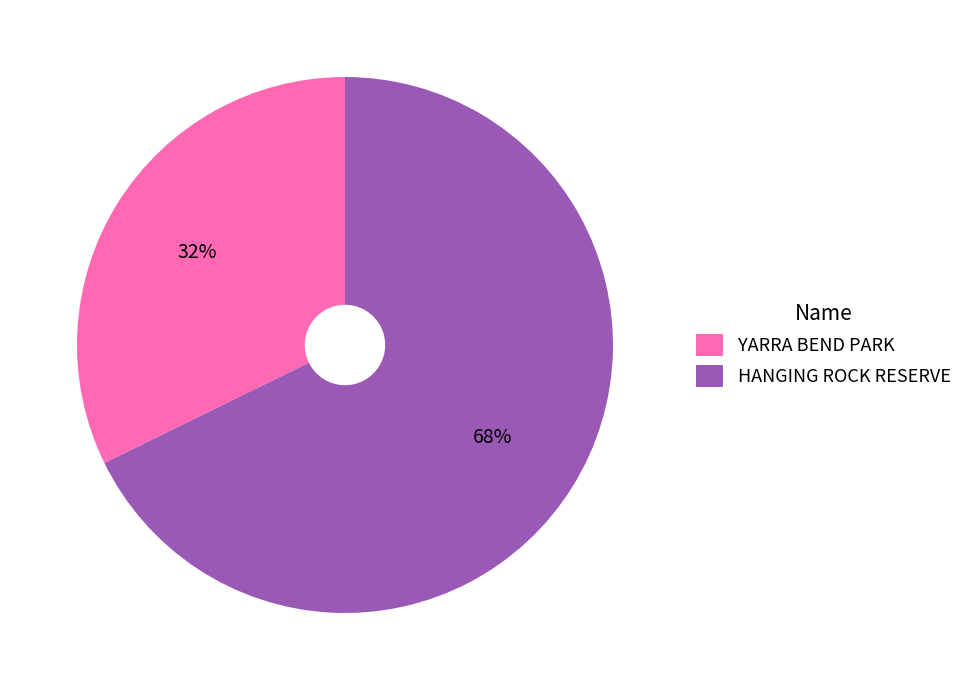

Is there any slice that represents more than half of the pie?

Yes